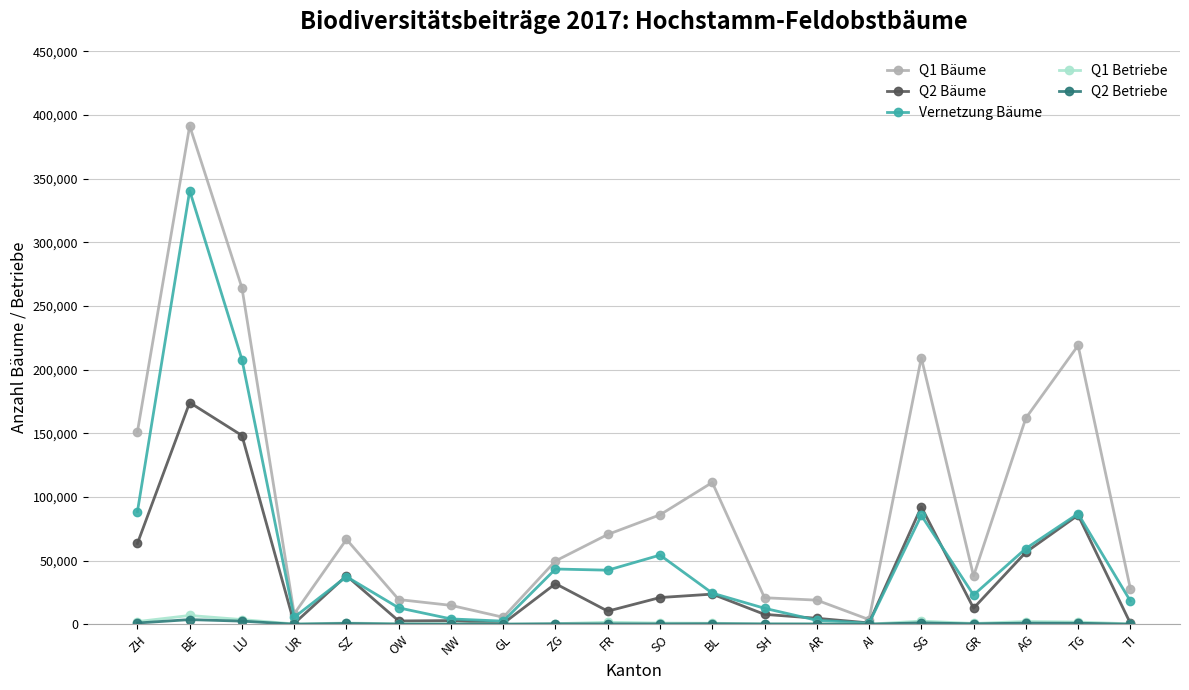

Which label corresponds to the largest value in the chart?

BE